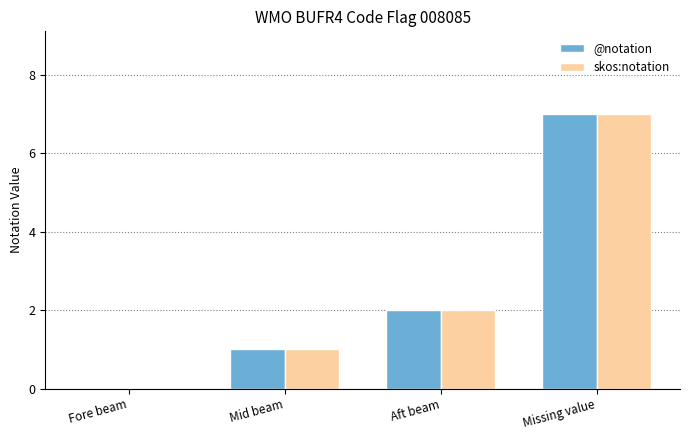

The @notation series shows 2 at Aft beam. True or false?

True